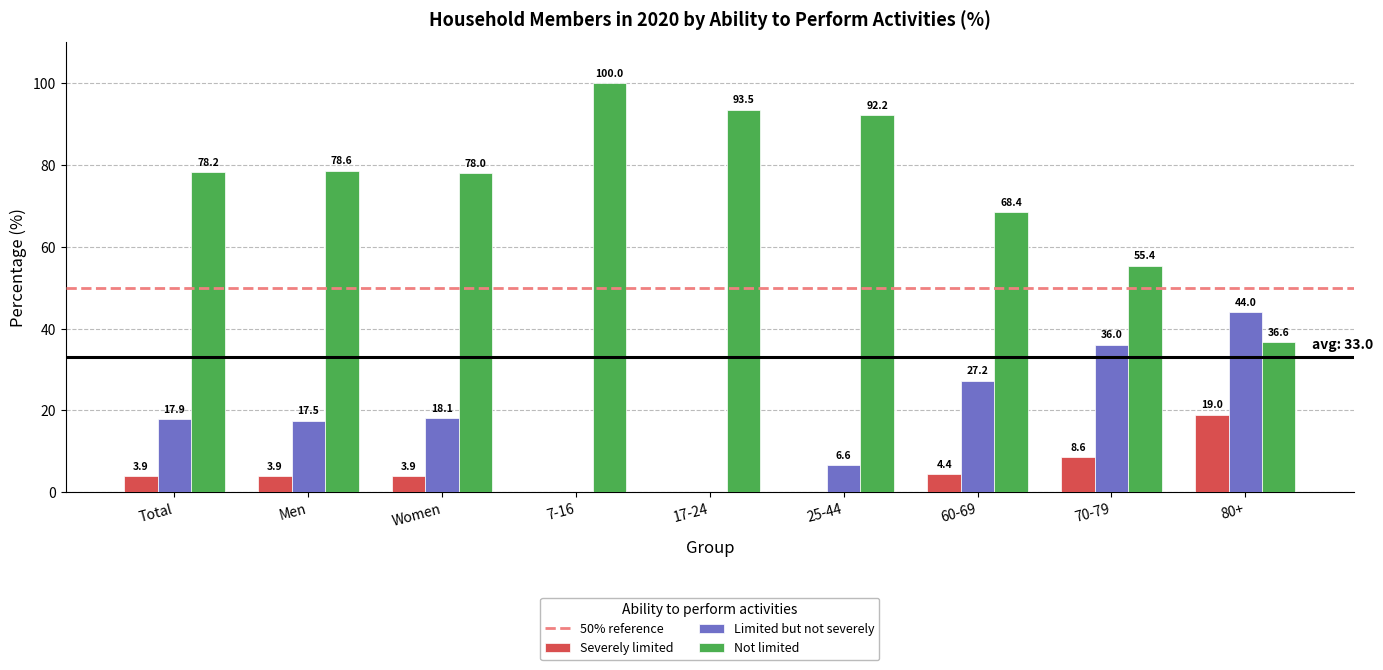

Which label corresponds to the largest value in the chart?

7-16